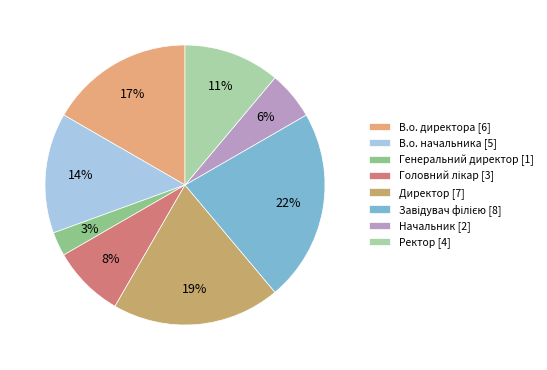

How many segments does this pie chart have?

8